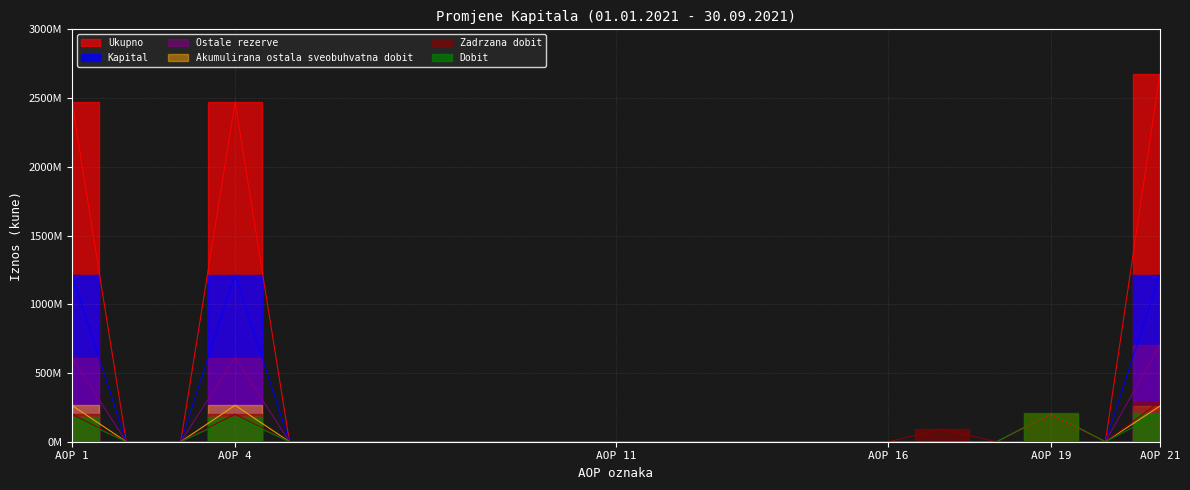

How many categories are shown in the chart?

21